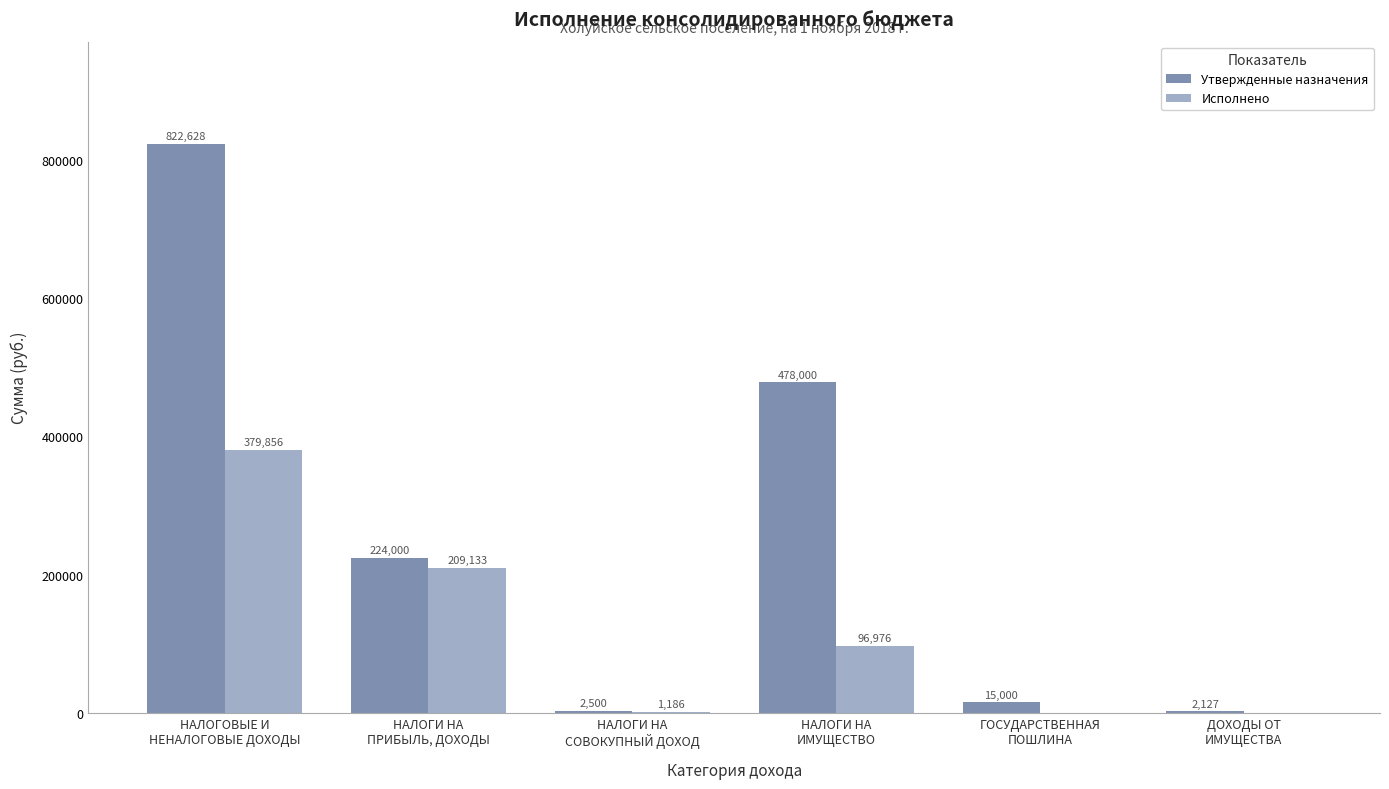

What is the maximum value shown in the chart?

822628.1